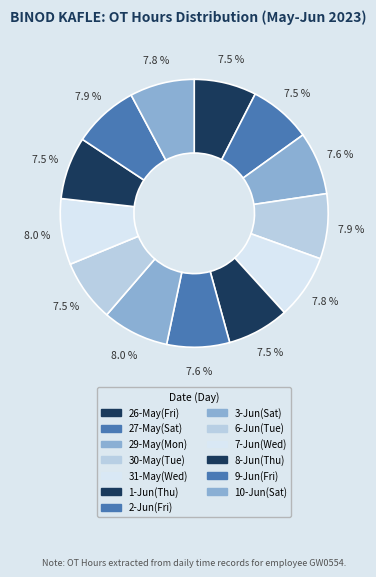

To the nearest percent, what is the average slice percentage?

8%